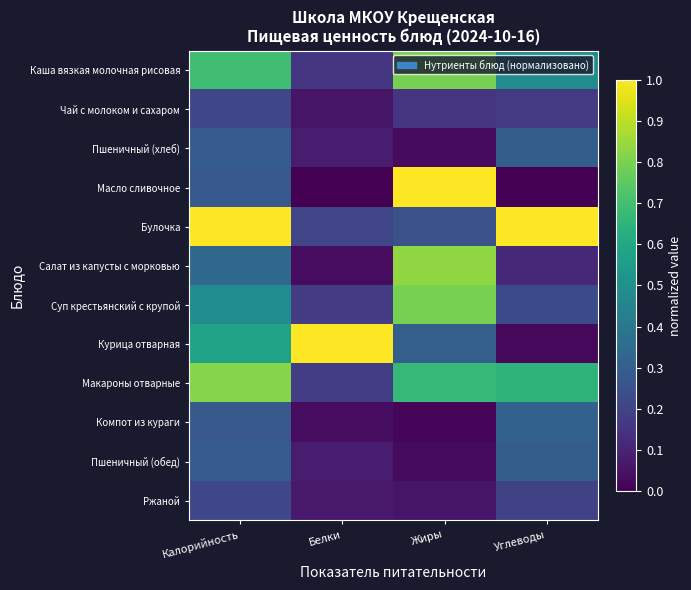

Rank the series at Белки from lowest to highest value.

Масло сливочное, Салат из капусты с морковью, Компот из кураги, Чай с молоком и сахаром, Ржаной, Пшеничный (хлеб), Пшеничный (обед), Каша вязкая молочная рисовая, Суп крестьянский с крупой, Макароны отварные, Булочка, Курица отварная